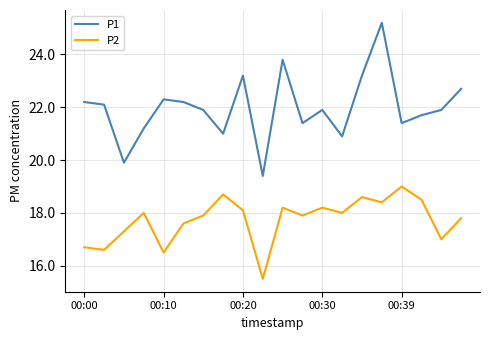

Which series has the largest range (max minus min)?

P1